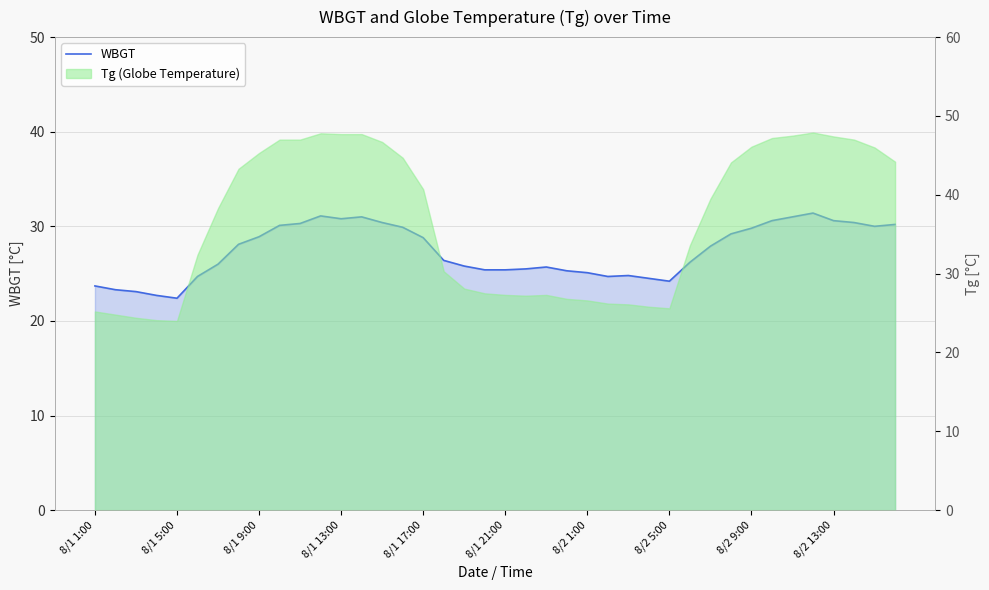

What is the value of the 21st point from the left?

25.4